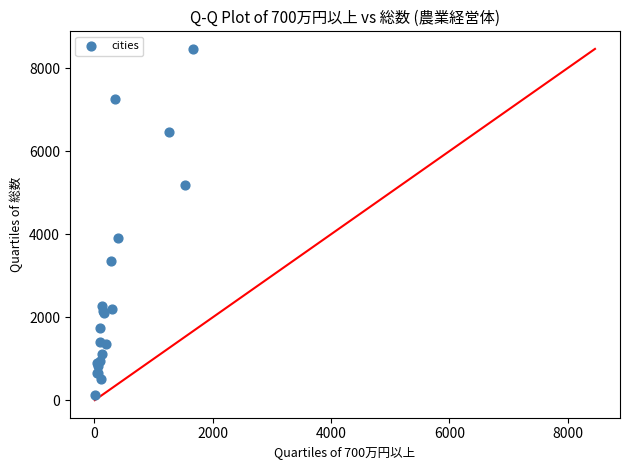

What Y value in the scatter plot is closest to 4293?

3915